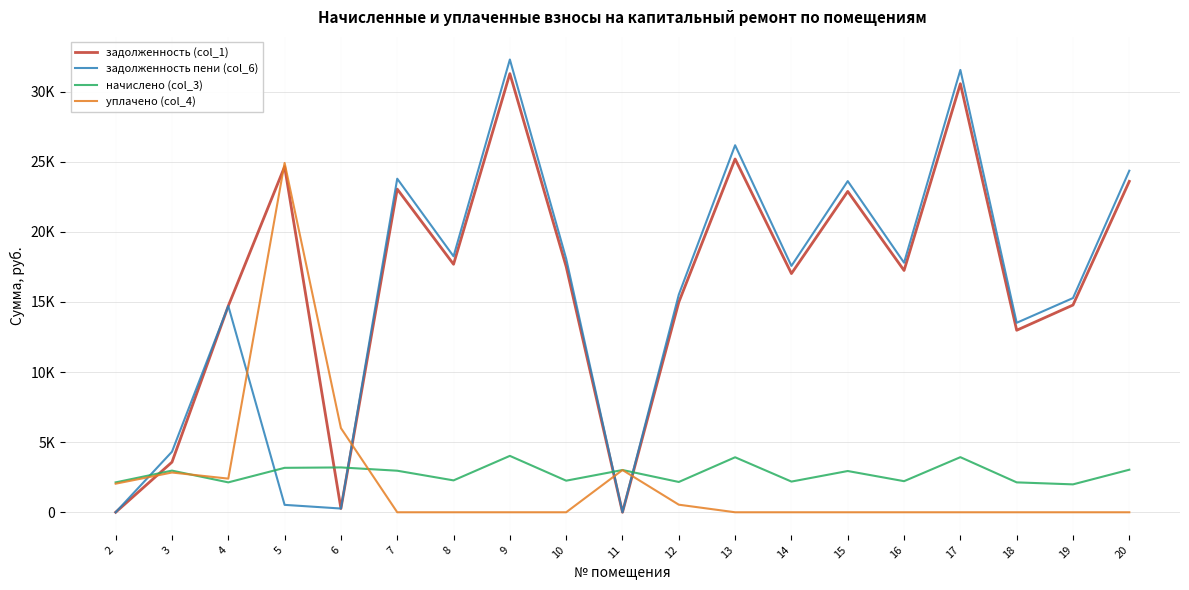

Reading left to right, list all the values displayed in this chart.

задолженность (col_1): 0.0	3574.6	14712.0	24645.9	267.6	23043.5	17683.2	31277.1	17517.5	0.0	14980.8	25190.0	17020.0	22877.7	17241.2	30558.8	12978.0	14777.0	23596.1
задолженность пени (col_6): 0.0	4317.0	14711.8	528.1	266.4	23784.1	18251.5	32282.3	18080.5	0.0	15520.7	26170.4	17567.0	23613.0	17795.3	31540.9	13510.8	15274.2	24354.5
начислено (col_3): 2131.2	2969.5	2131.2	3168.4	3196.8	2962.3	2273.3	4020.8	2251.9	3012.1	2159.6	3921.4	2188.1	2941.1	2216.4	3928.6	2131.2	1989.1	3033.4
уплачено (col_4): 2037.1	2834.0	2399.0	24909.9	5999.9	0.0	0.0	0.0	0.0	3012.0	540.0	0.0	0.0	0.0	0.0	0.0	0.0	0.0	0.0